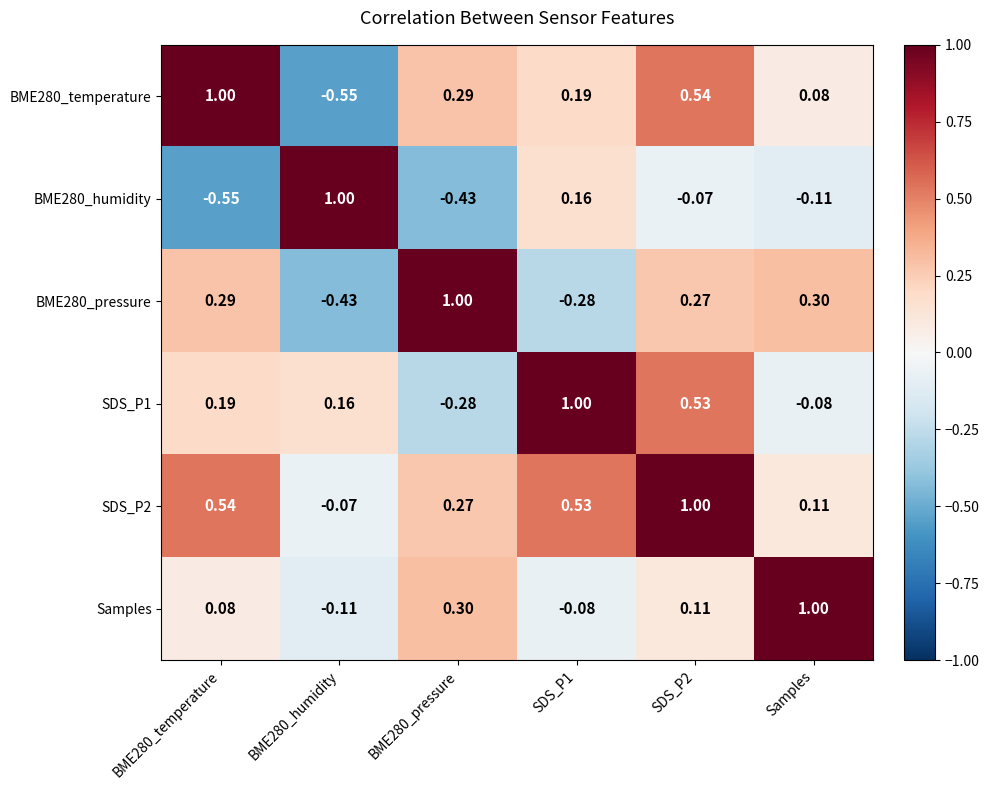

Is the value of BME280_humidity at BME280_temperature greater than the value of BME280_pressure at SDS_P1?

No